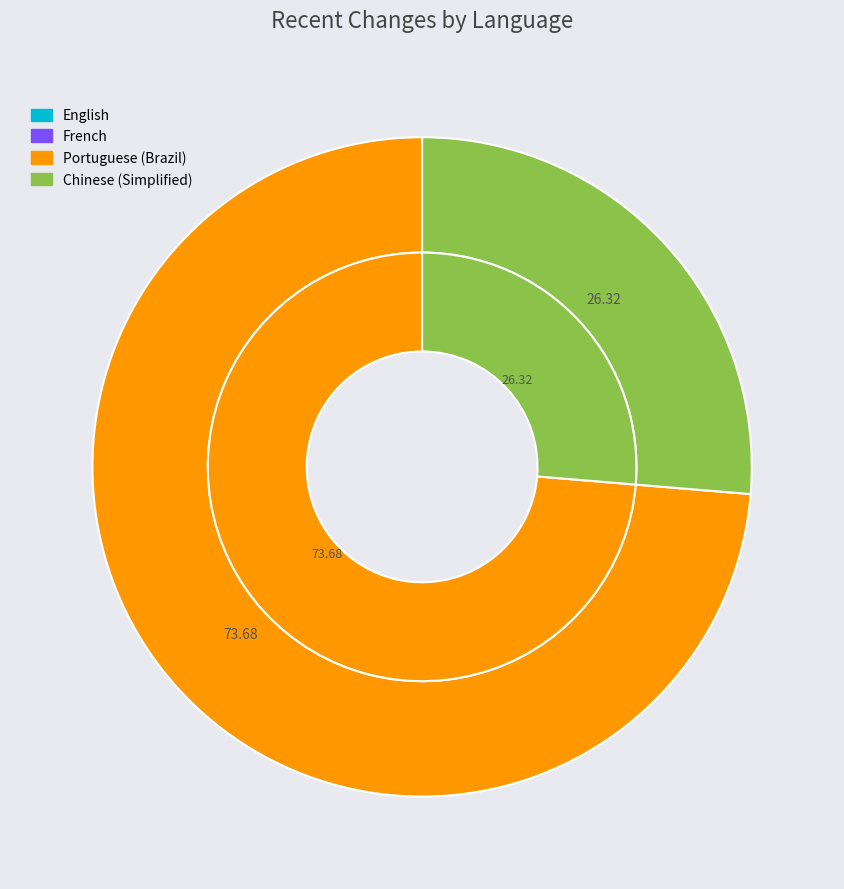

To the nearest percent, what portion does Chinese (Simplified) represent?

26%